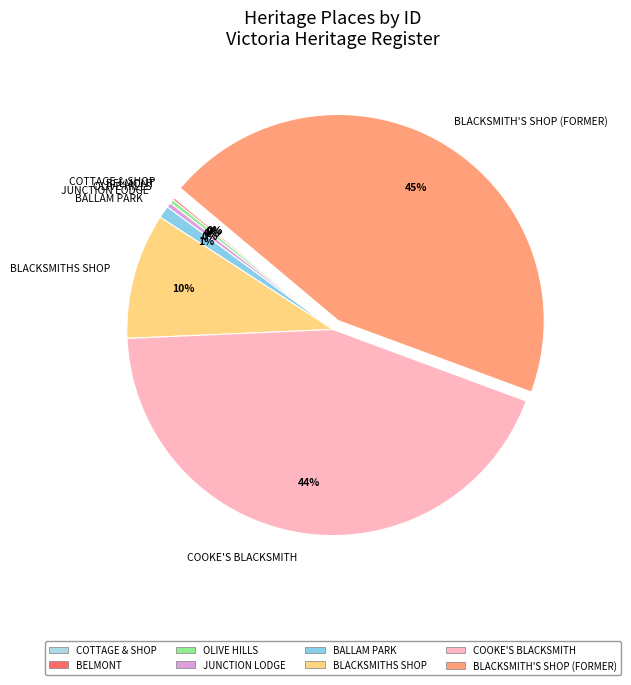

Which slice is the largest?

BLACKSMITH'S SHOP (FORMER)